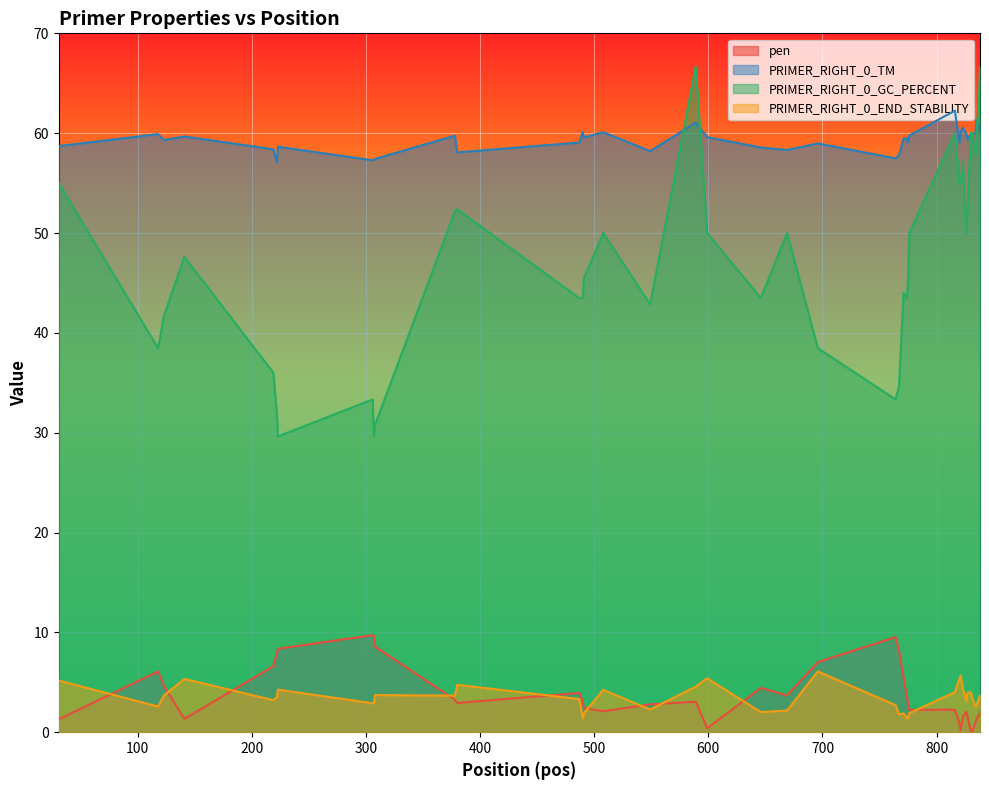

At which category does pen reach its first local valley?

141